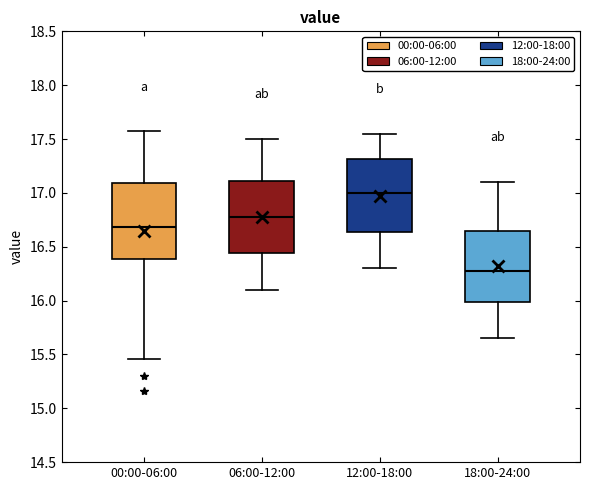

Where is the lower edge of the box for 12:00-18:00 on the y-axis? The values are not printed on the chart, so give them approximately, as read against the axis.

16.65